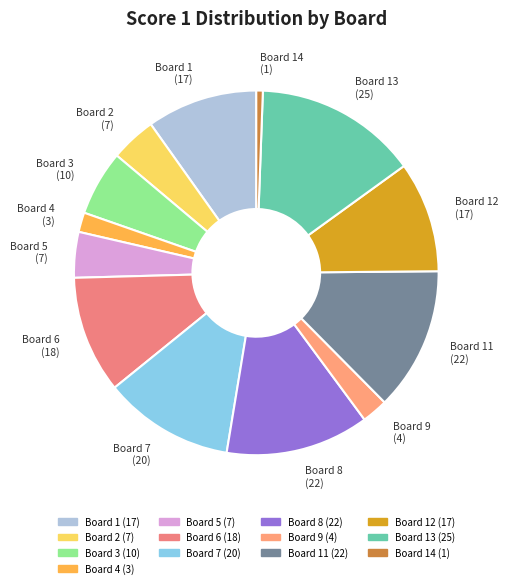

How many segments does this pie chart have?

13